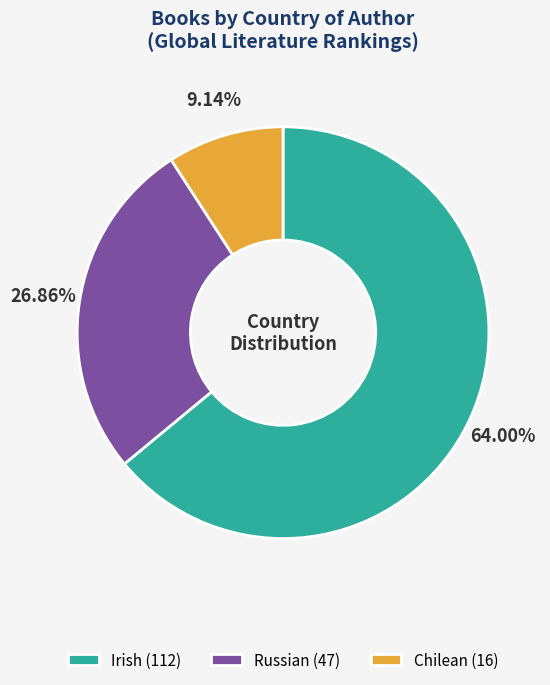

Which has a higher value, Irish (112) or Chilean (16)?

Irish (112)